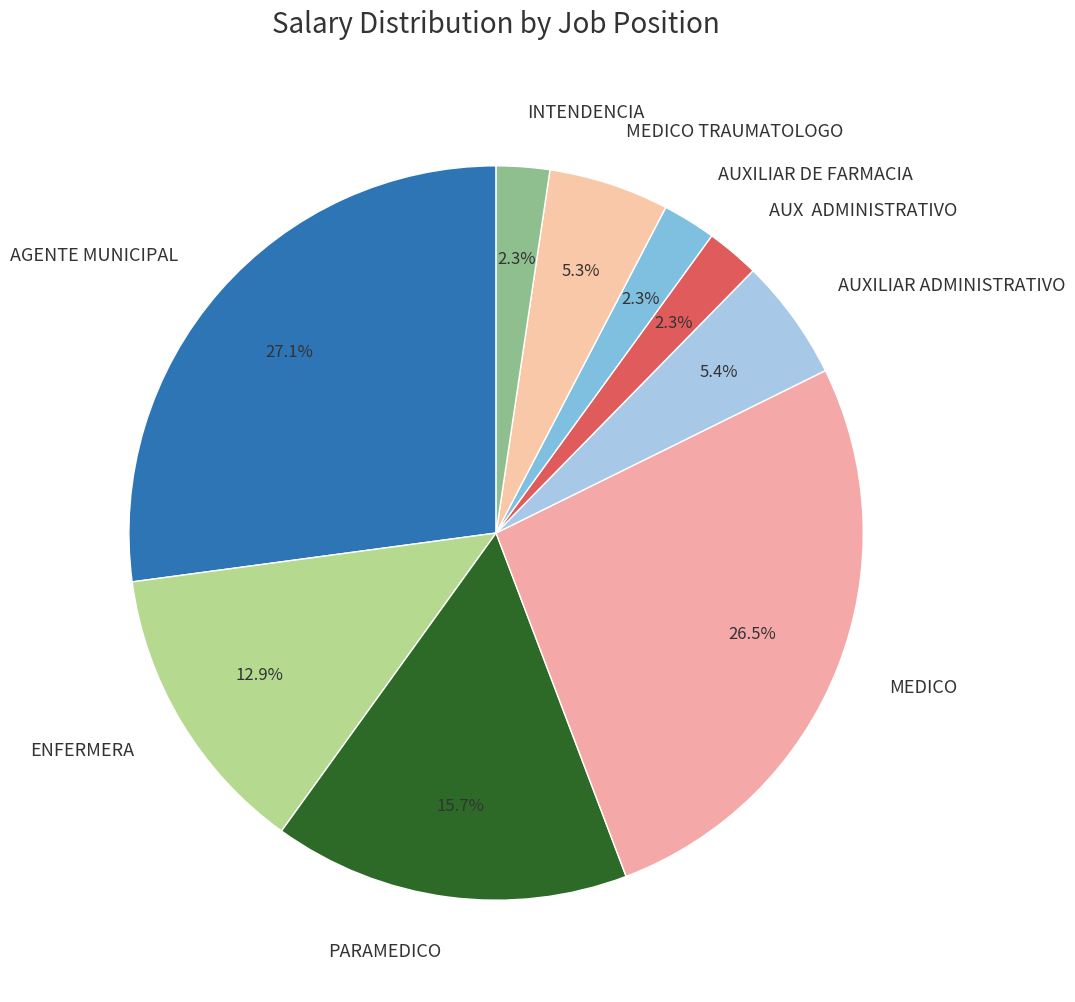

Combined, do MEDICO TRAUMATOLOGO and AGENTE MUNICIPAL account for over 50%?

No